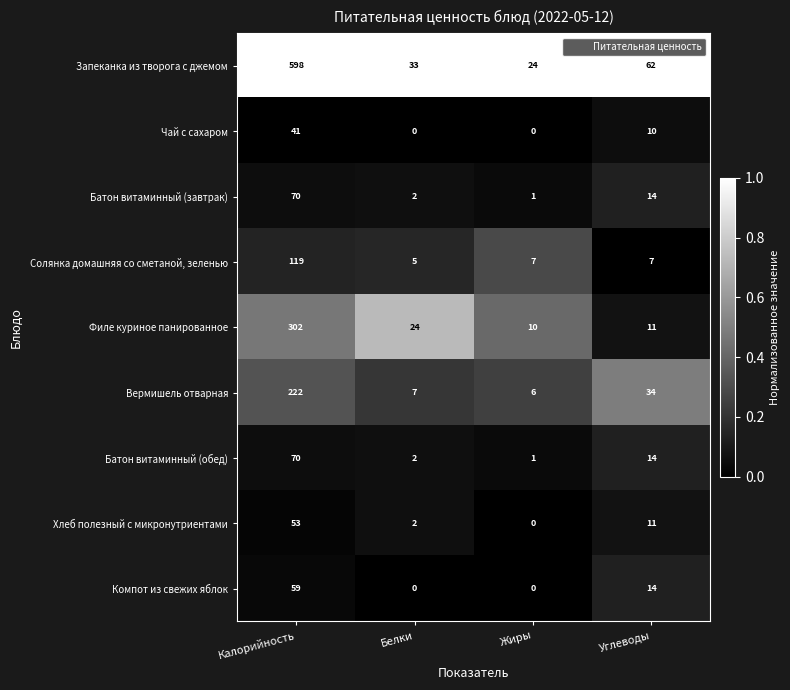

What is the highest value of the Компот из свежих яблок series?

59